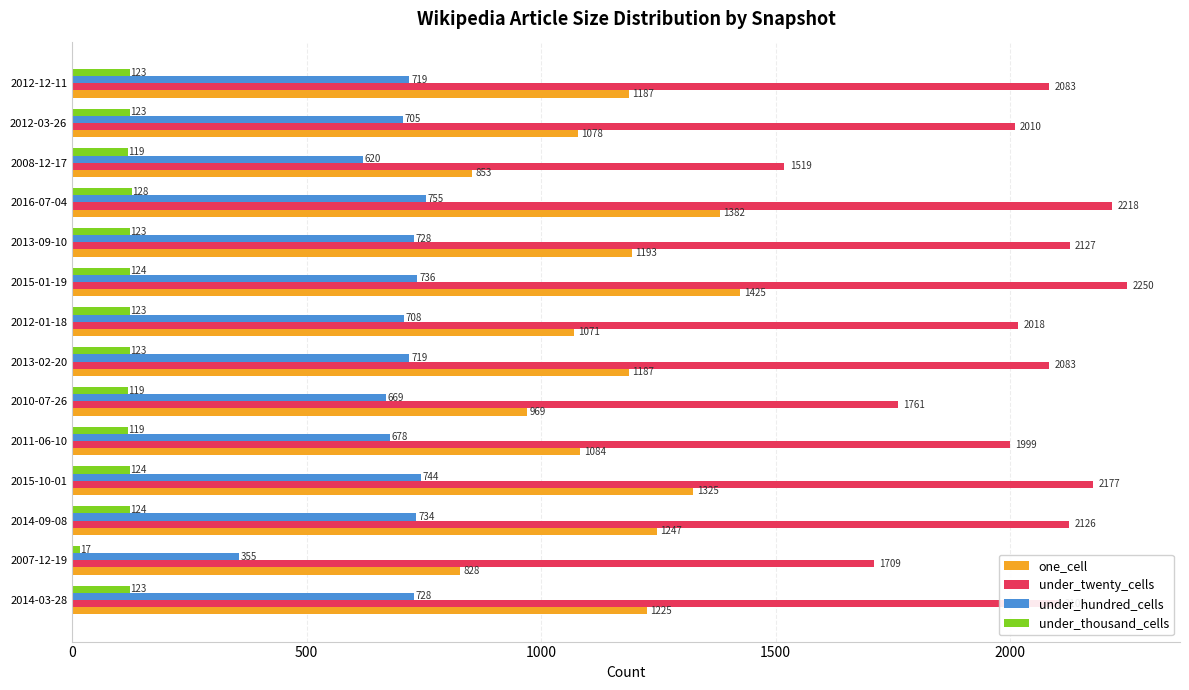

The one_cell series shows 448 at 2010-07-26. True or false?

False